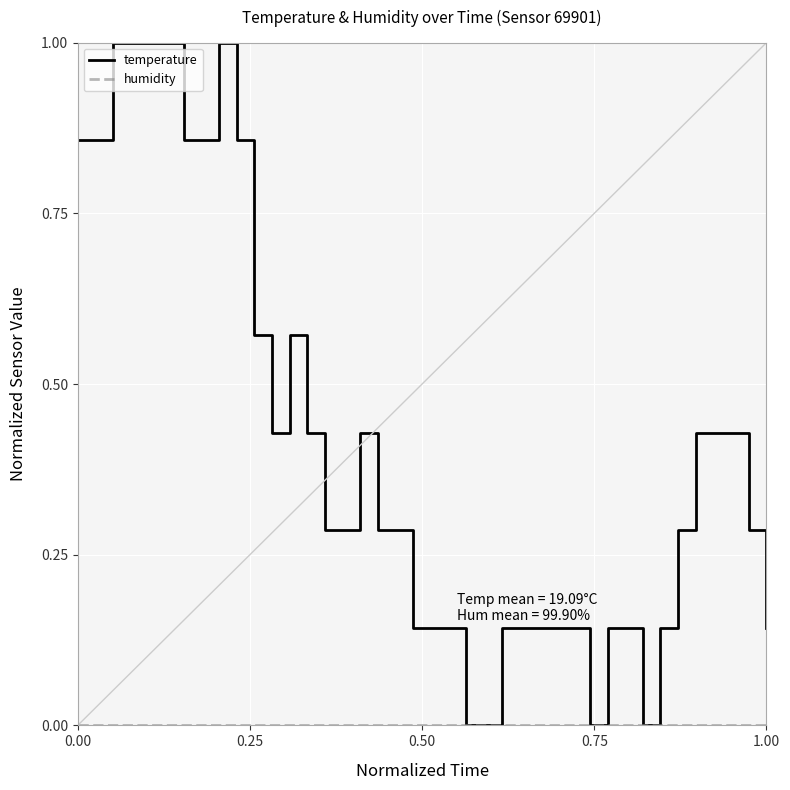

Count the temperature values in the range 0 to 1.

40